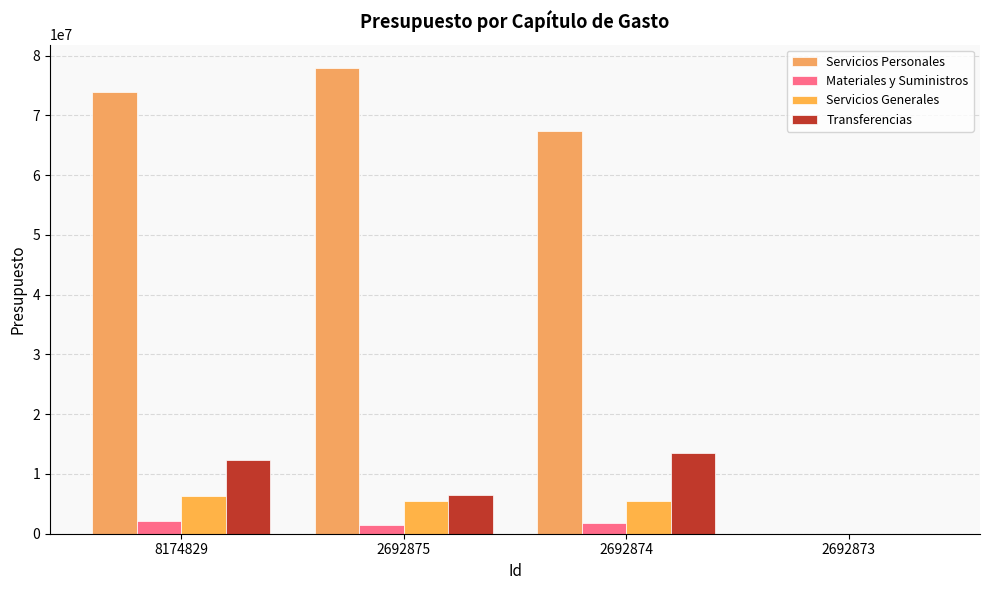

What is the value of the Transferencias bar at the 1st from the left?

12293400.2